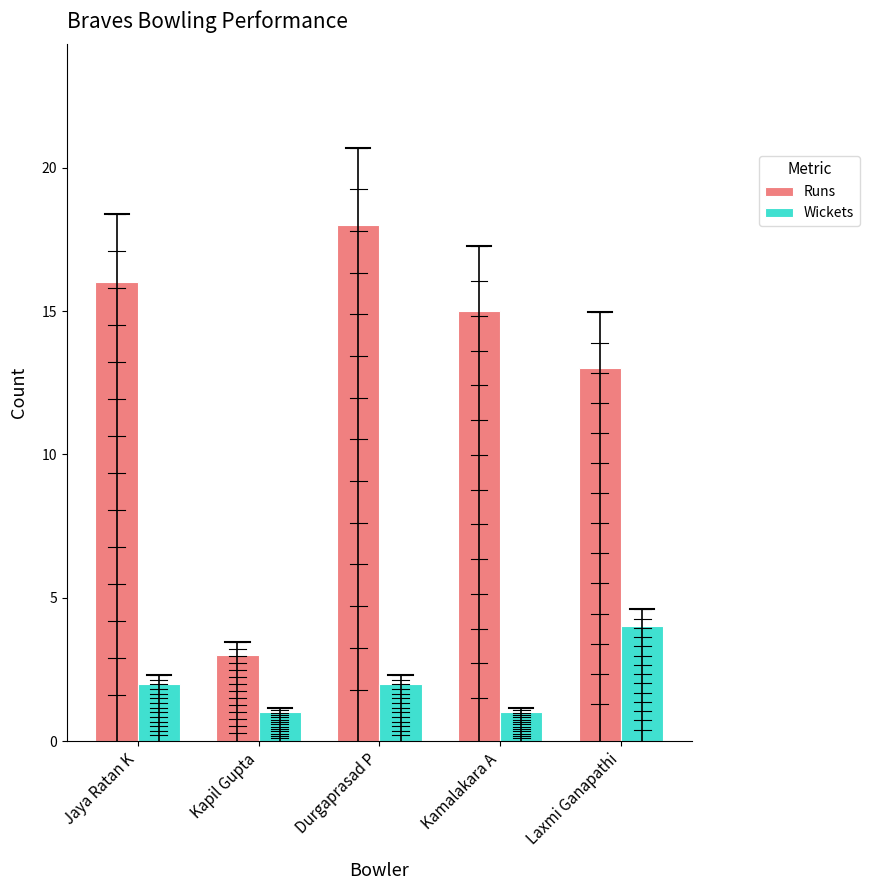

What are all the series names shown in the legend?

Runs, Wickets